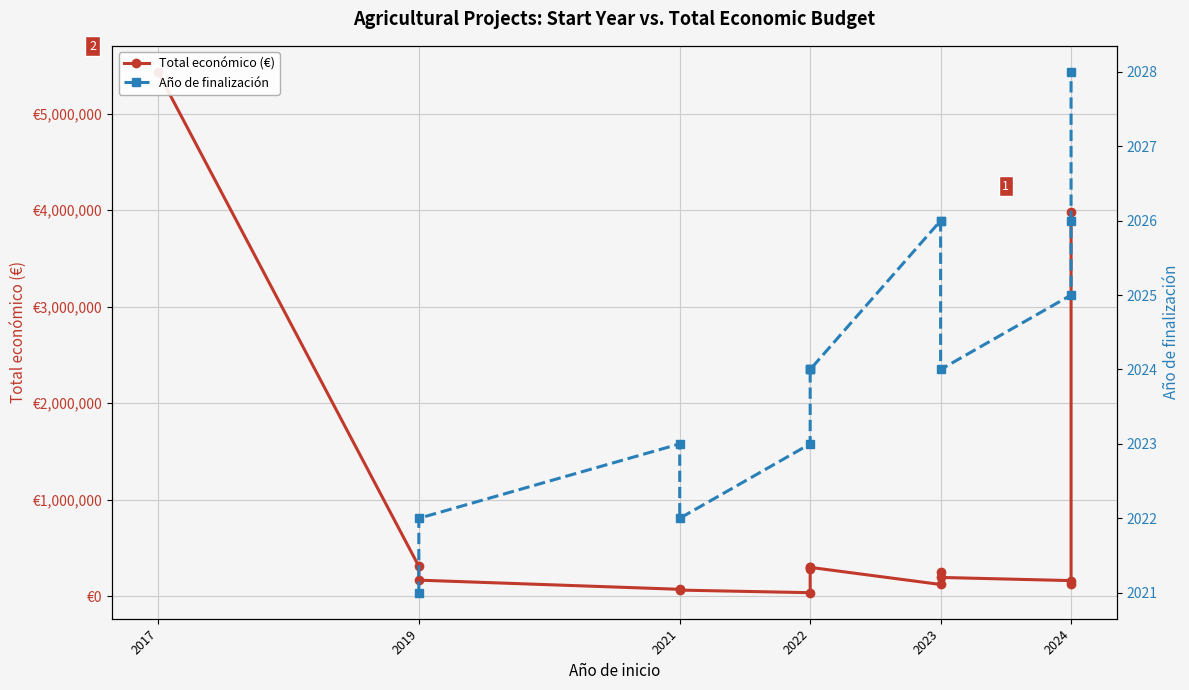

Which series has the largest total across all categories?

Total económico (€)